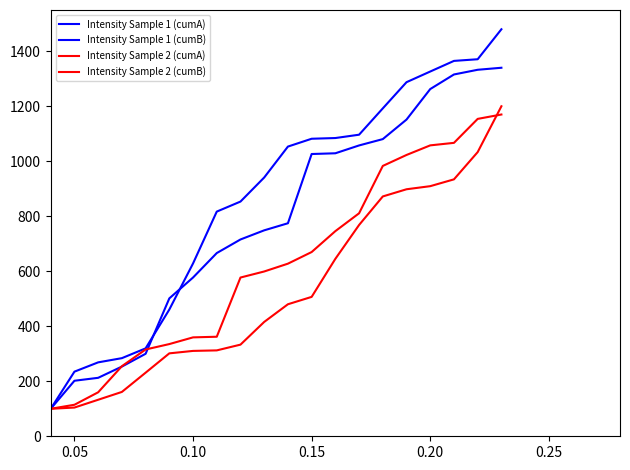

Reading right to left, extract all data points from this chart.

Intensity Sample 1 (cumA): 1480.0	1371.0	1364.9	1326.3	1287.5	1192.3	1096.6	1084.4	1081.9	1053.4	941.0	853.4	817.0	628.5	460.9	319.6	284.1	268.8	235.0	100.0
Intensity Sample 1 (cumB): 1340.0	1332.6	1315.6	1262.5	1151.6	1080.6	1057.5	1029.0	1026.3	774.6	748.8	715.6	666.2	577.3	501.4	300.0	253.4	212.6	201.9	100.0
Intensity Sample 2 (cumA): 1200.0	1033.4	934.2	909.4	898.2	872.1	768.3	645.3	506.9	480.1	415.8	333.2	312.3	310.4	301.5	231.2	161.3	132.8	104.4	100.0
Intensity Sample 2 (cumB): 1170.0	1154.1	1066.9	1057.8	1022.9	983.1	810.8	745.9	669.9	627.6	599.2	577.2	361.9	359.6	335.3	315.6	254.8	159.9	114.6	100.0